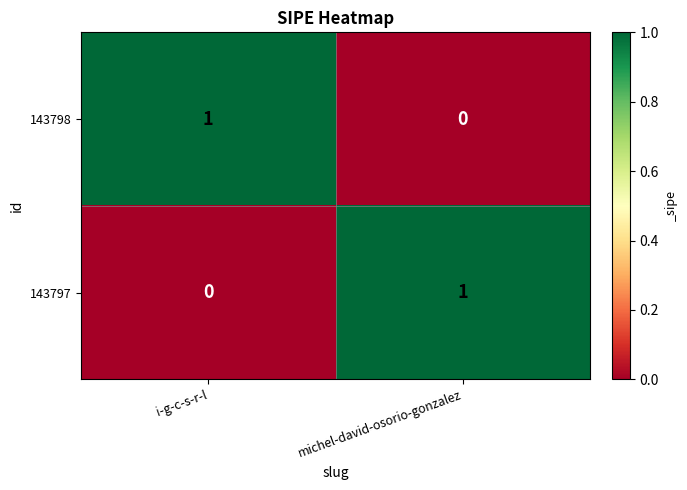

At which label is 143798 closest to 0?

michel-david-osorio-gonzalez